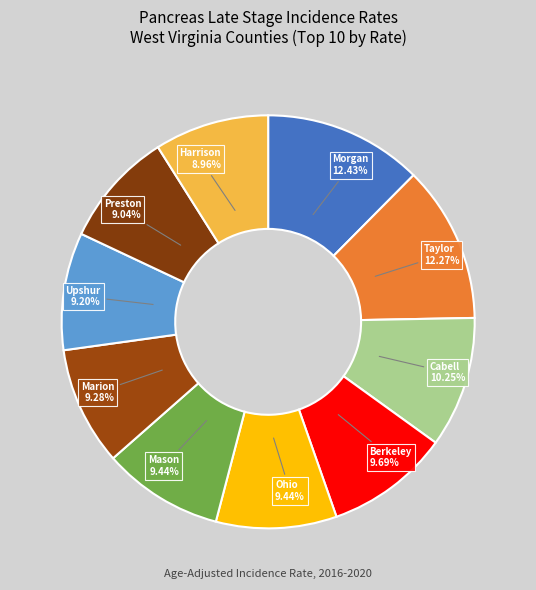

Rank the categories by value from highest to lowest.

Morgan County, Taylor County, Cabell County, Berkeley County, Ohio County, Mason County, Marion County, Upshur County, Preston County, Harrison County